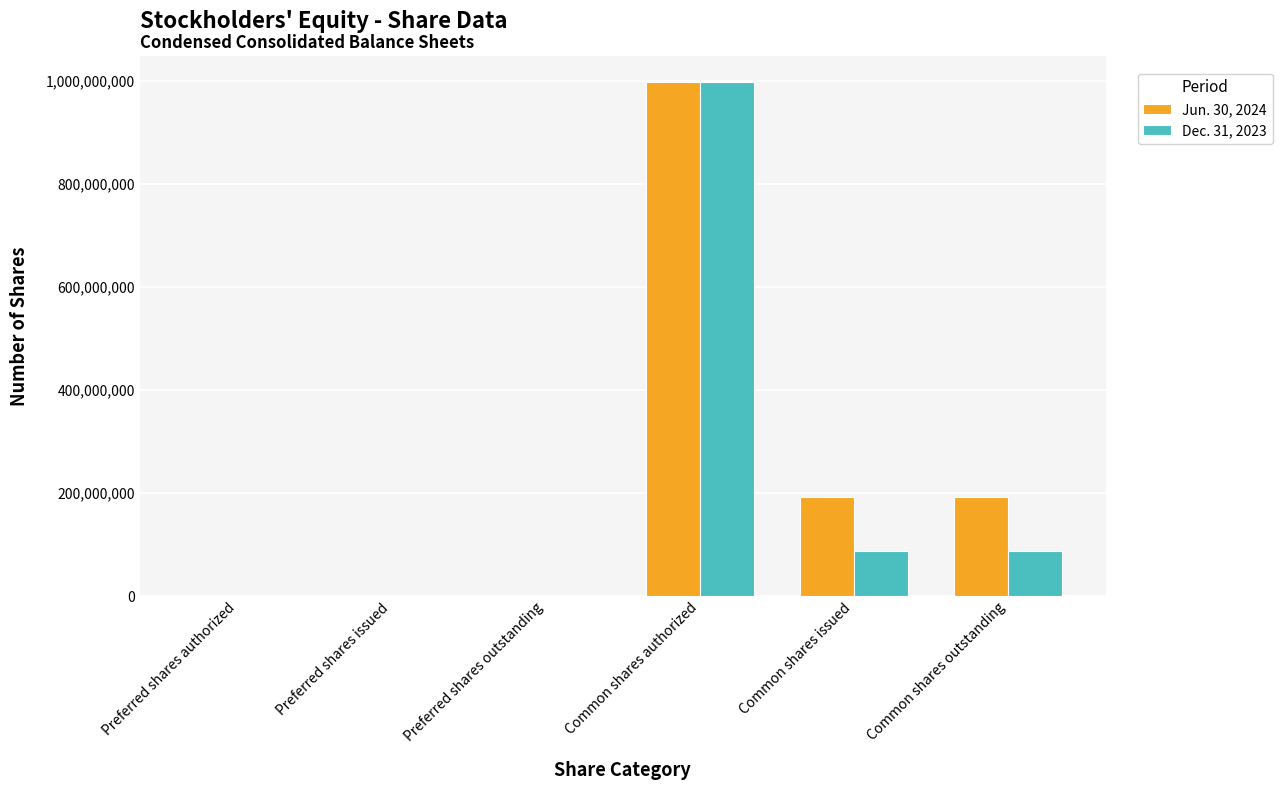

At which category is the sum across all series the highest?

Common shares authorized